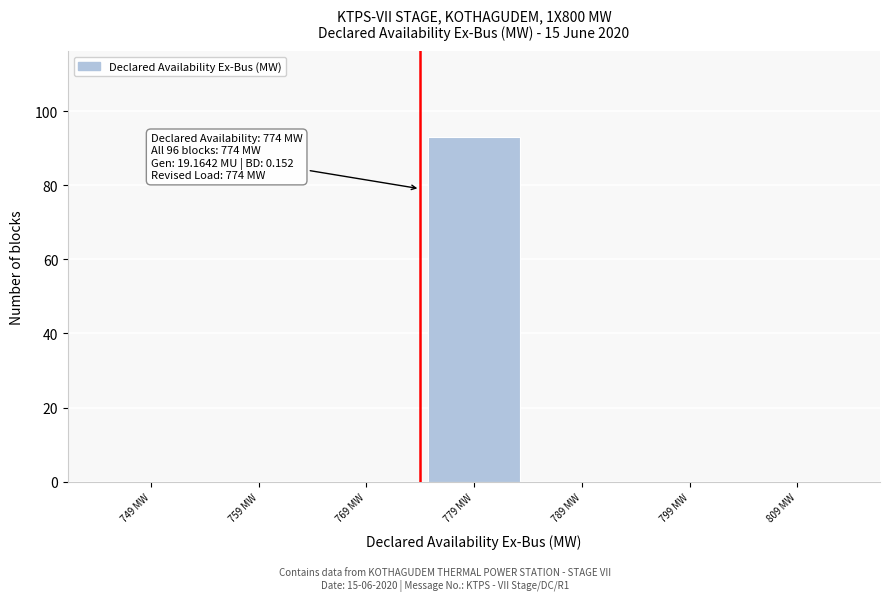

Which range on the x-axis has the tallest bar?

774 to 784